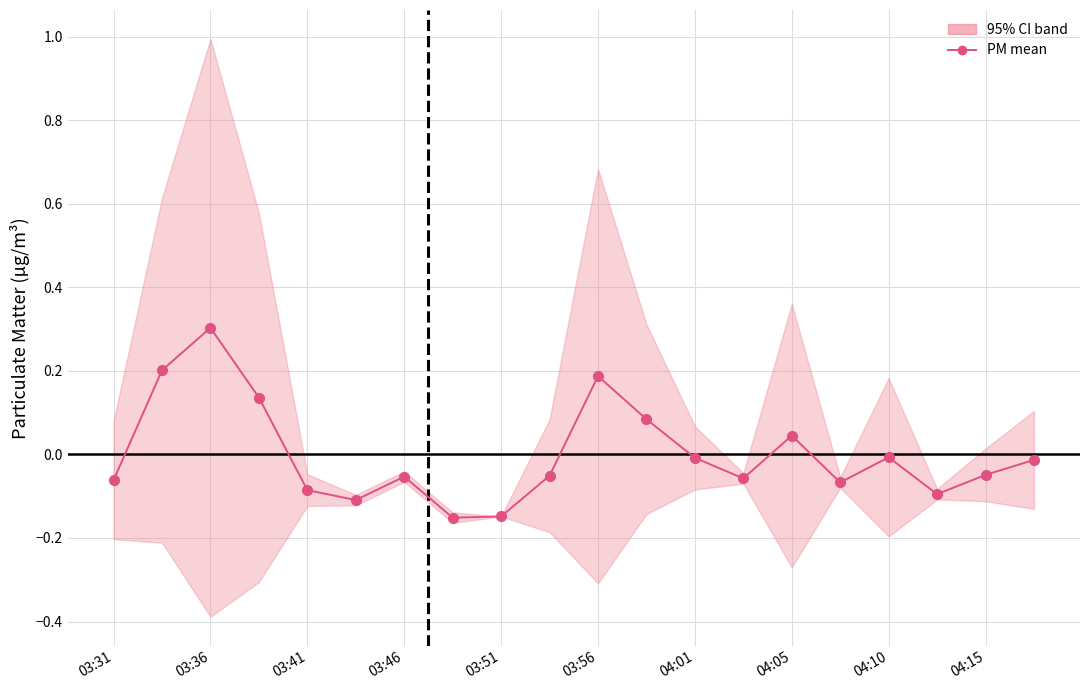

Is it true that the value at 03:36 is 0.2?

False